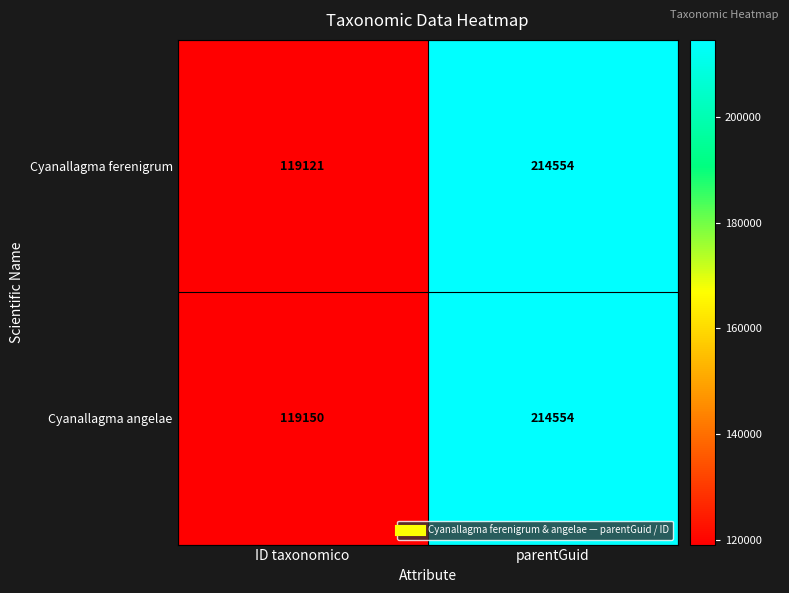

How many values in the Cyanallagma ferenigrum series are below 214554?

1